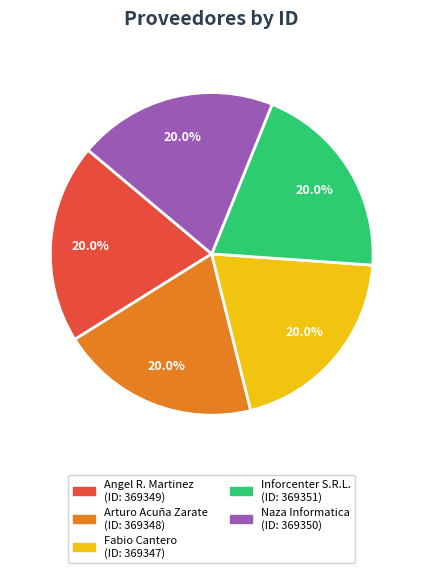

Is there any slice that represents more than half of the pie?

No